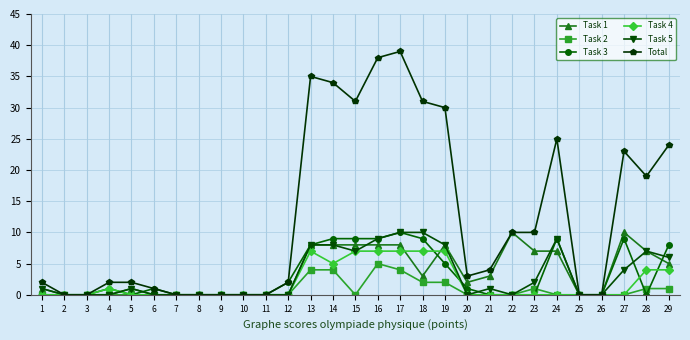

Which series has the largest range (max minus min)?

Total